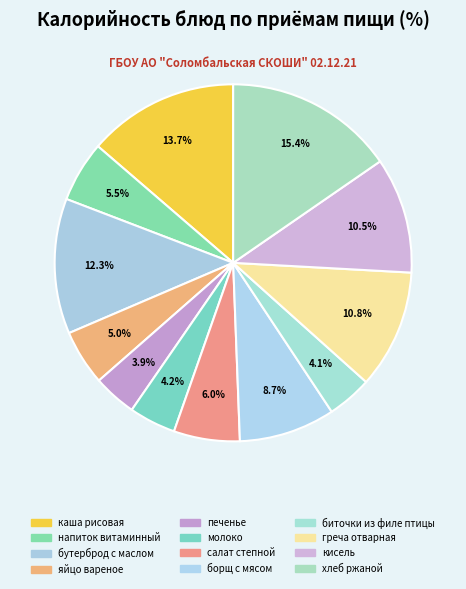

Rank the categories by value from lowest to highest.

печенье, биточки из филе птицы, молоко, яйцо вареное, напиток витаминный, салат степной, борщ с мясом, кисель, греча отварная, бутерброд с маслом, каша рисовая, хлеб ржаной